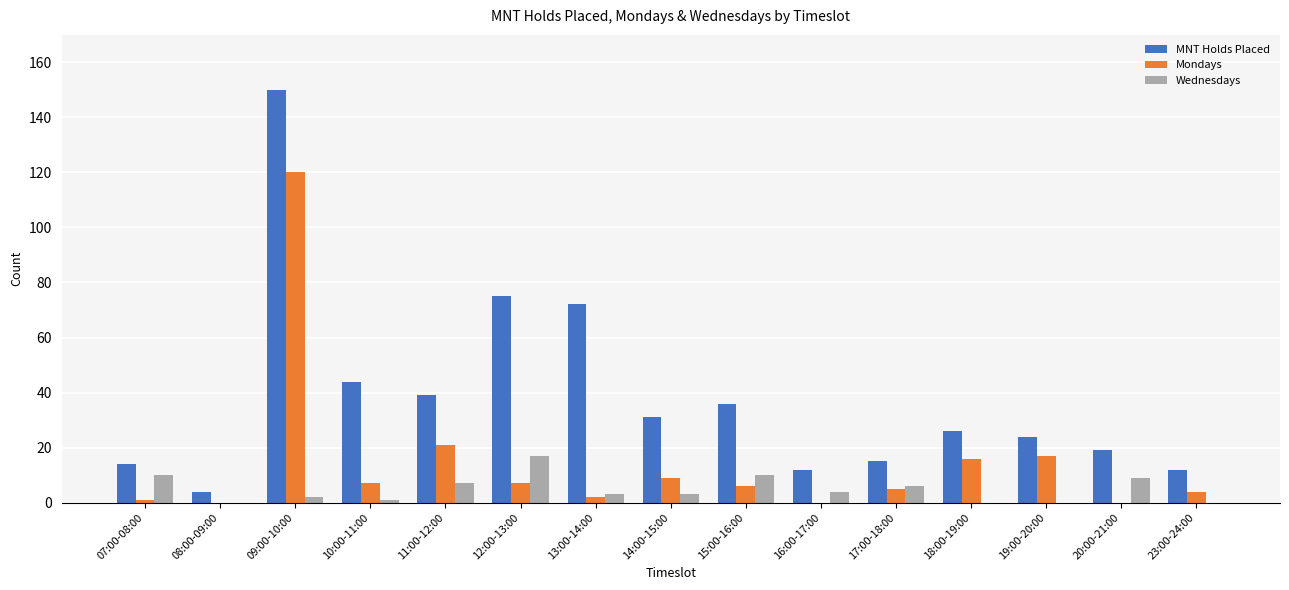

The Wednesdays series shows 16 at 15:00-16:00. True or false?

False